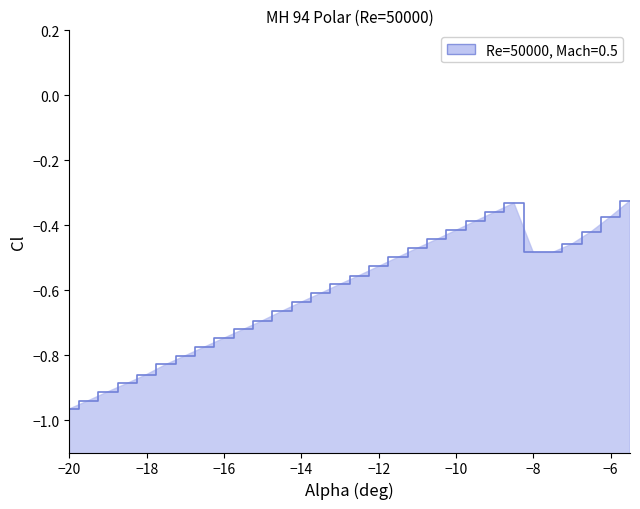

Which has a higher value, -18 or -7?

-7